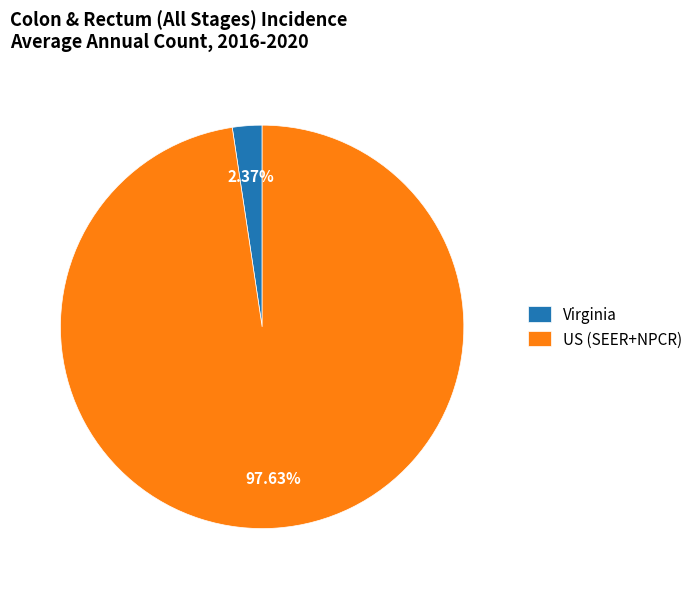

To the nearest percent, what is the difference between the Virginia and US (SEER+NPCR) slice percentages?

95%